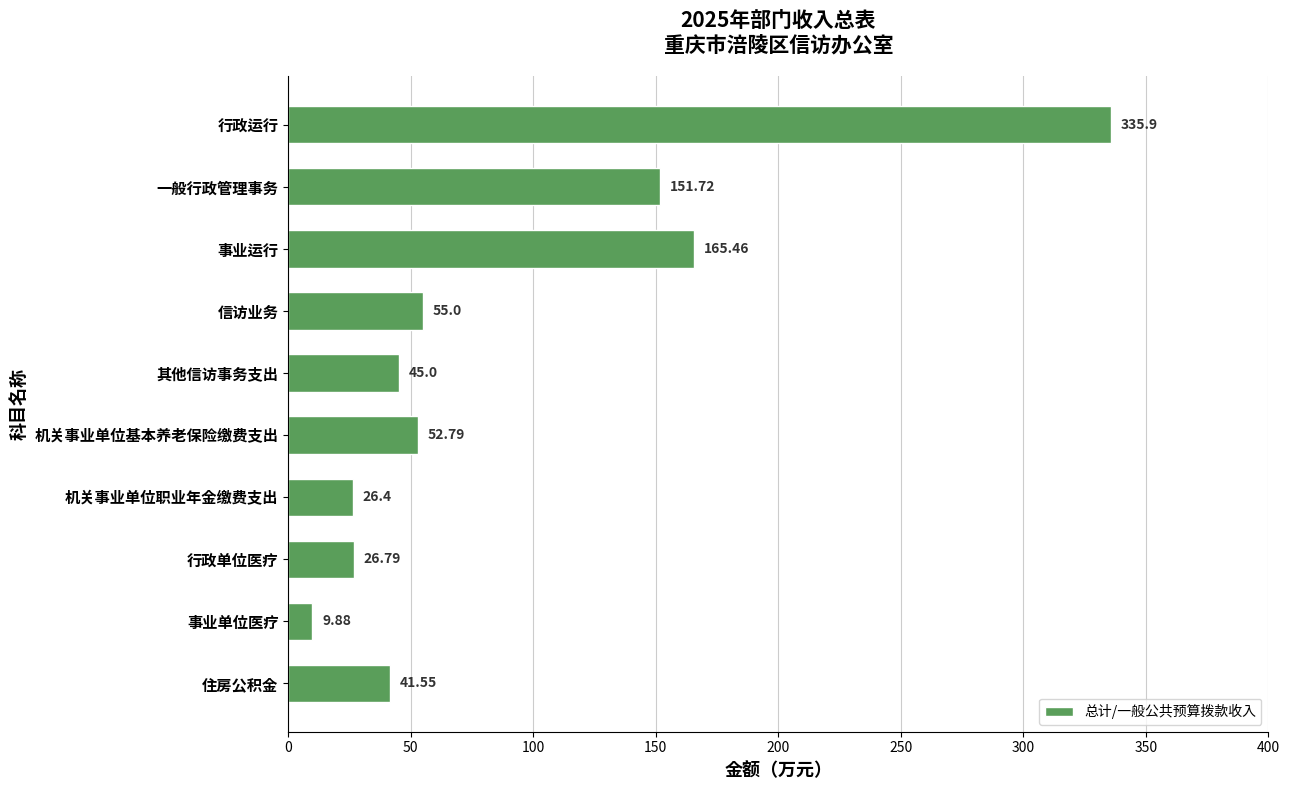

What is the label of the 9th bar from the bottom?

一般行政管理事务